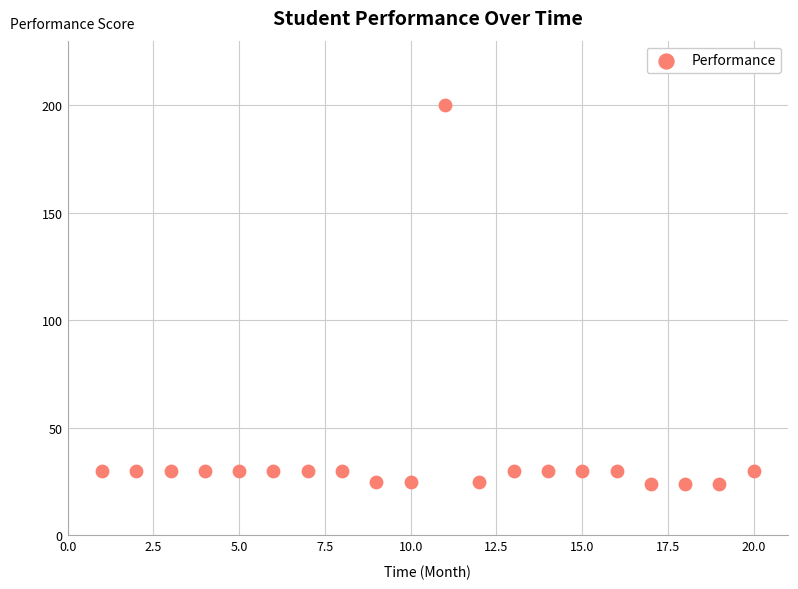

What is the range of Y values (max minus min)?

176